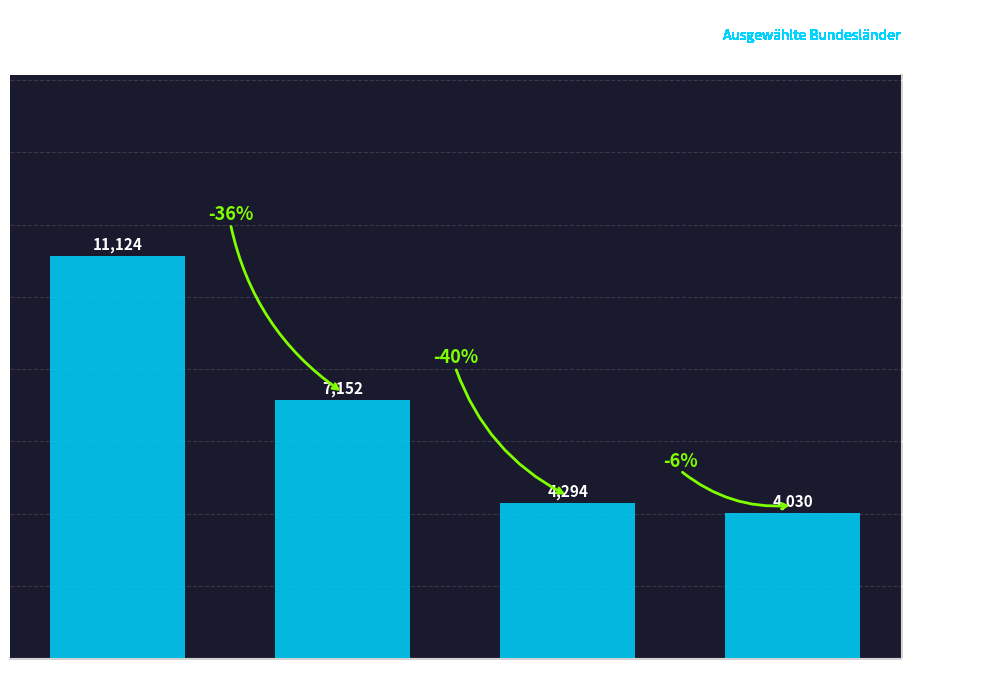

Rank the categories by value from highest to lowest.

Baden-Württemberg, Bayern, Berlin, Brandenburg